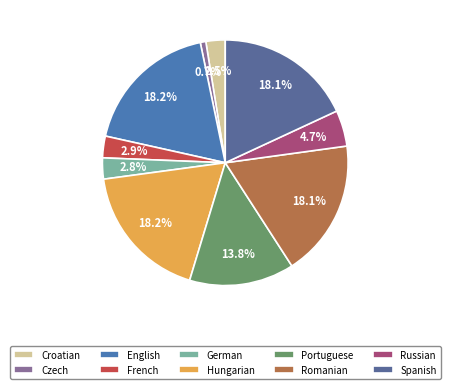

Is there any slice that represents more than half of the pie?

No